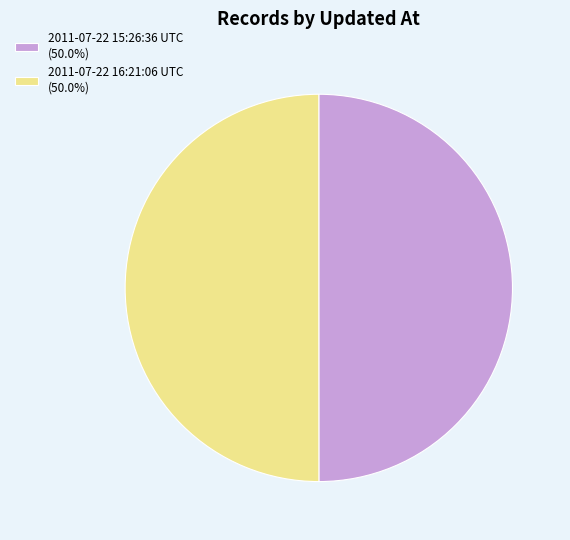

Is the sum of 2011-07-22 16:21:06 UTC (50.0%) and 2011-07-22 15:26:36 UTC (50.0%) greater than half?

Yes